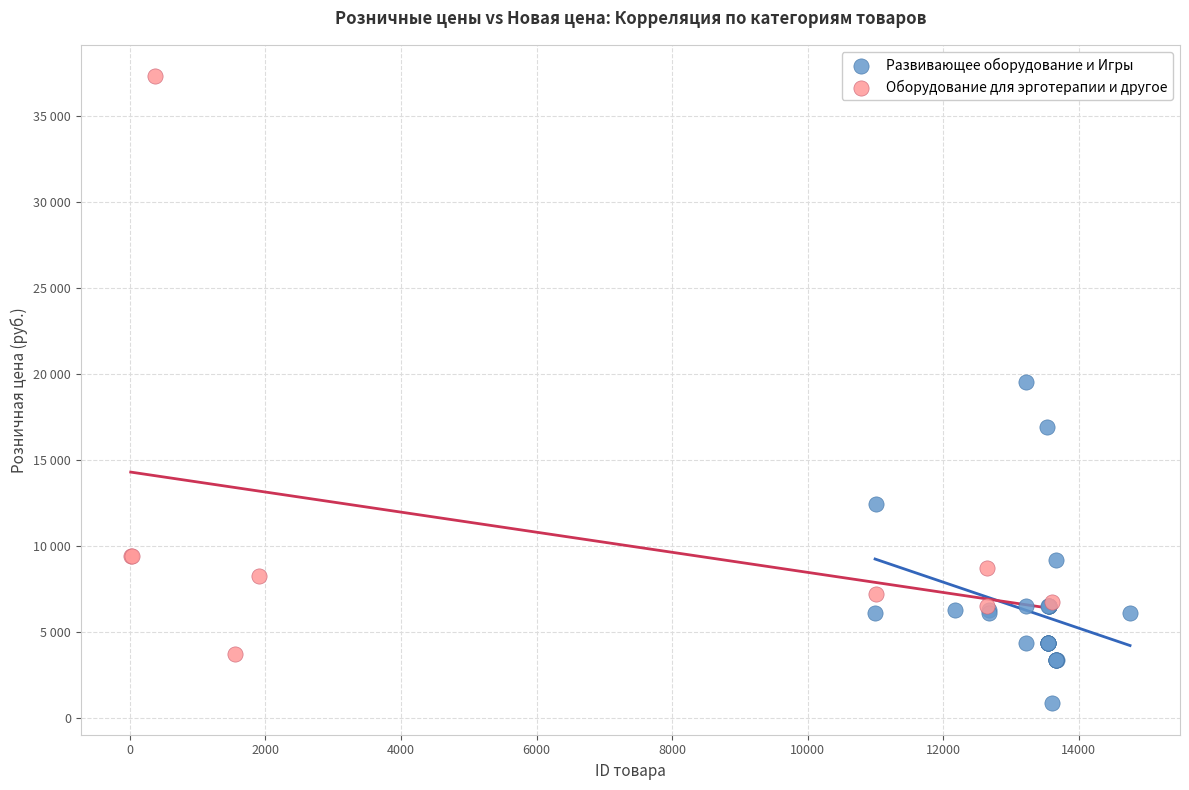

Which series reaches the maximum Y coordinate?

Оборудование для эрготерапии и другое